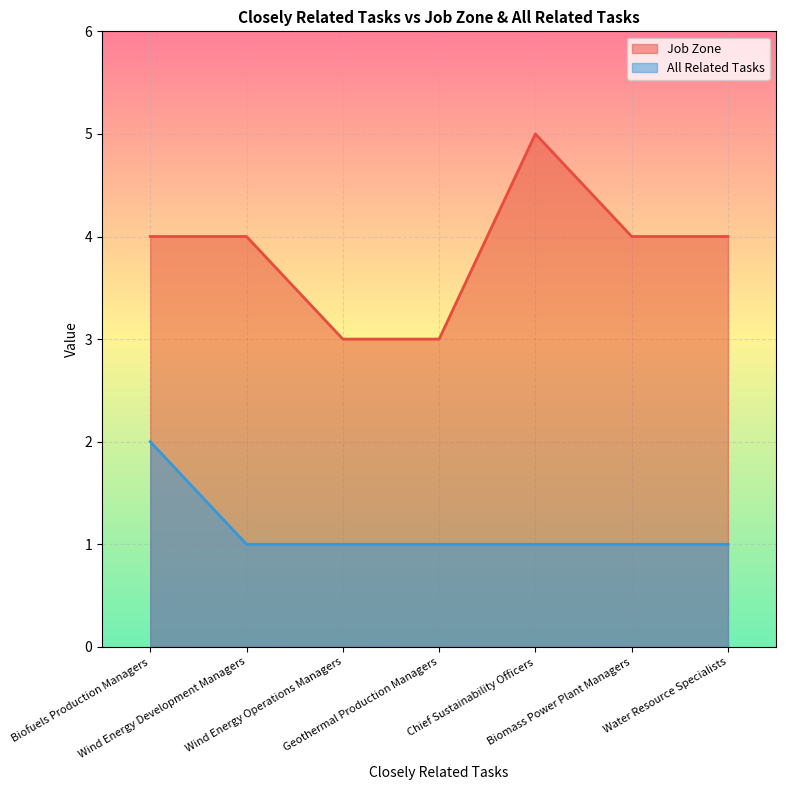

List the series in order of their overall mean, lowest first.

All Related Tasks, Job Zone